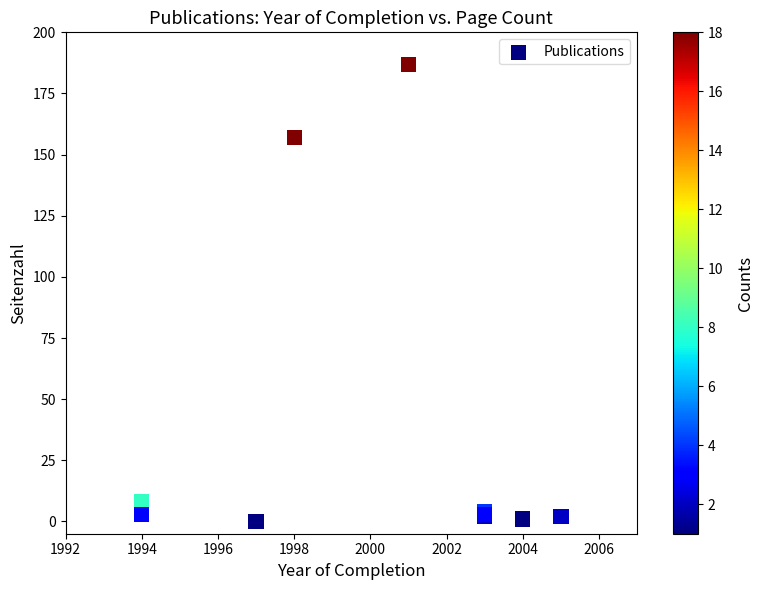

What Y value in the scatter plot is closest to 93?

157